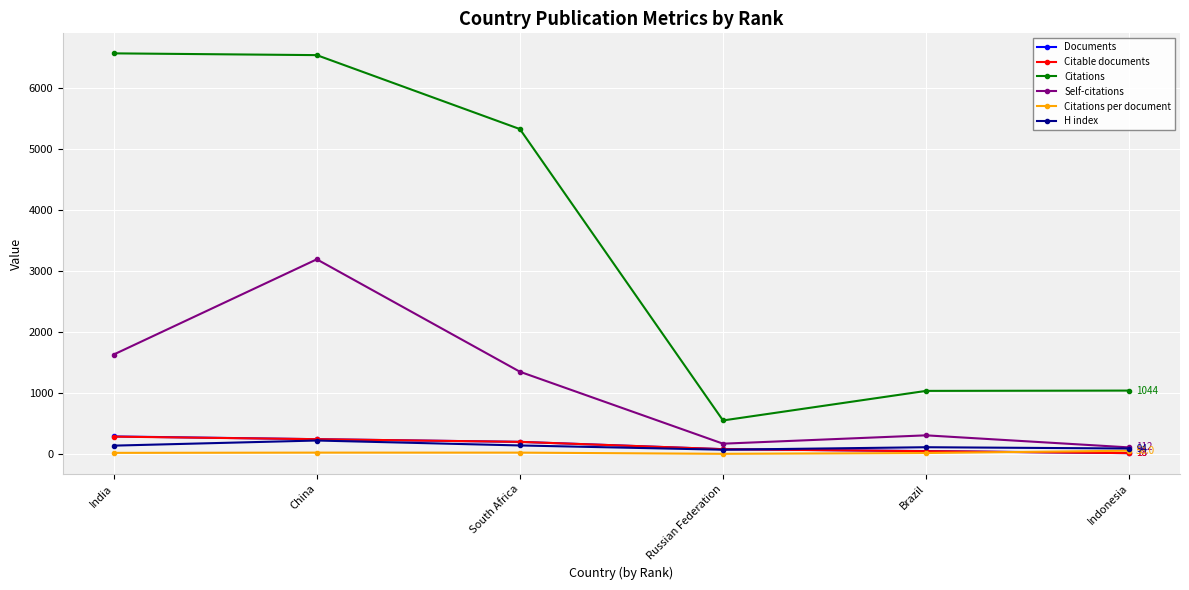

Where does the Documents series first go above 203?

India